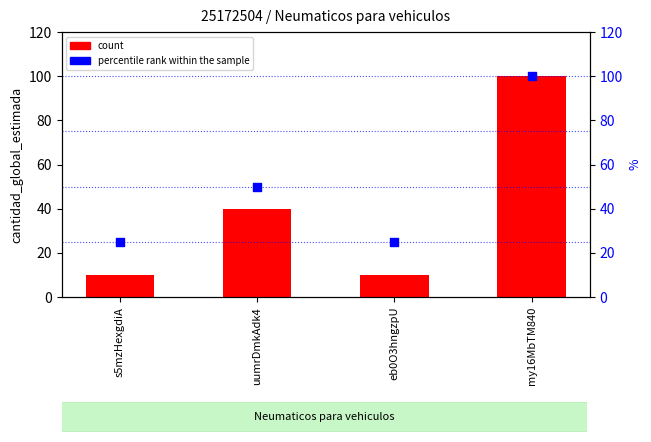

At which category is the sum across all series the highest?

my16MbTM840